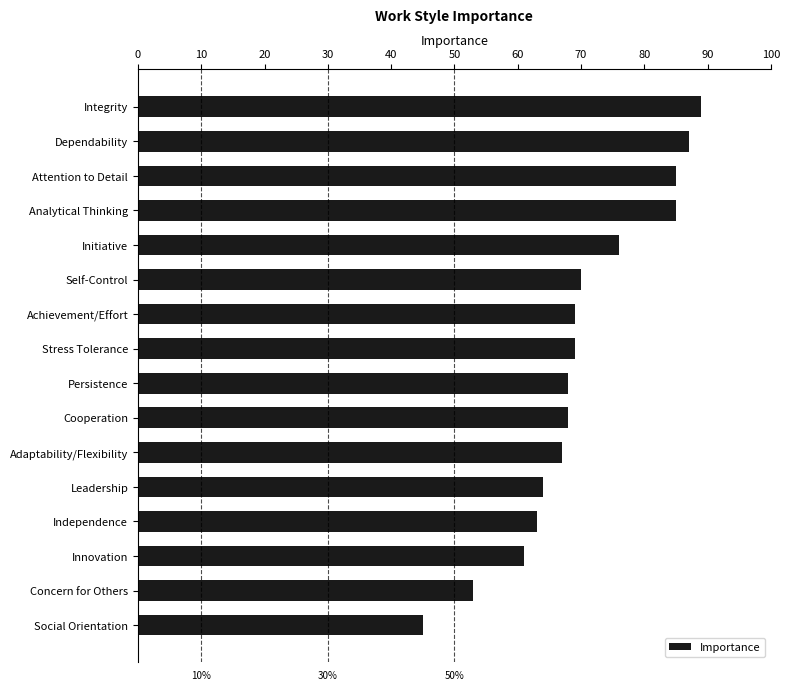

What is the change in value from Persistence to Leadership?

-4